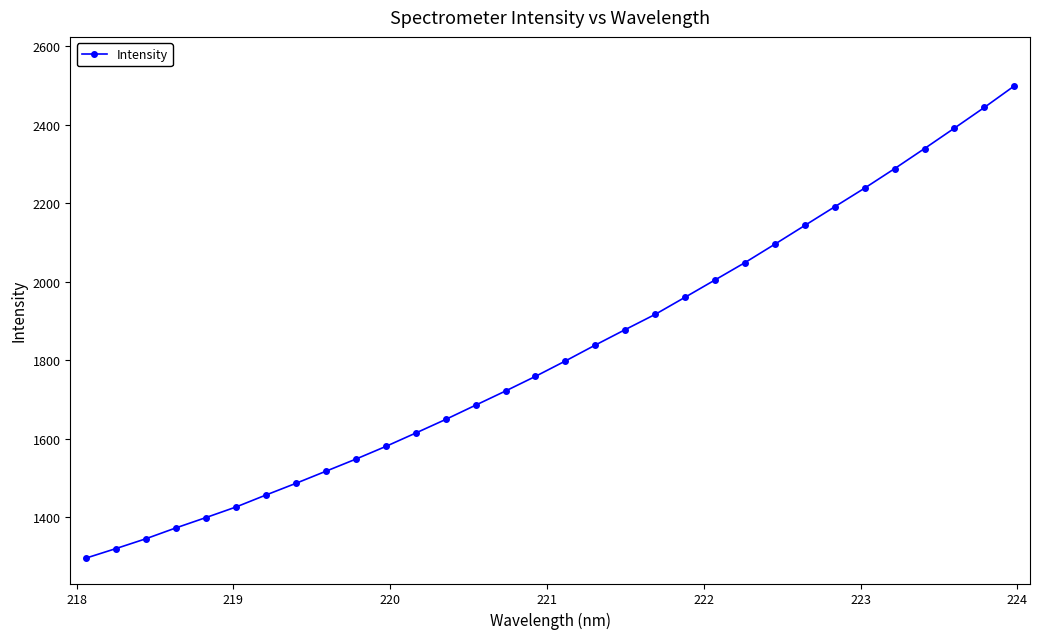

True or false: there are more than 2 points higher than both neighbors.

False